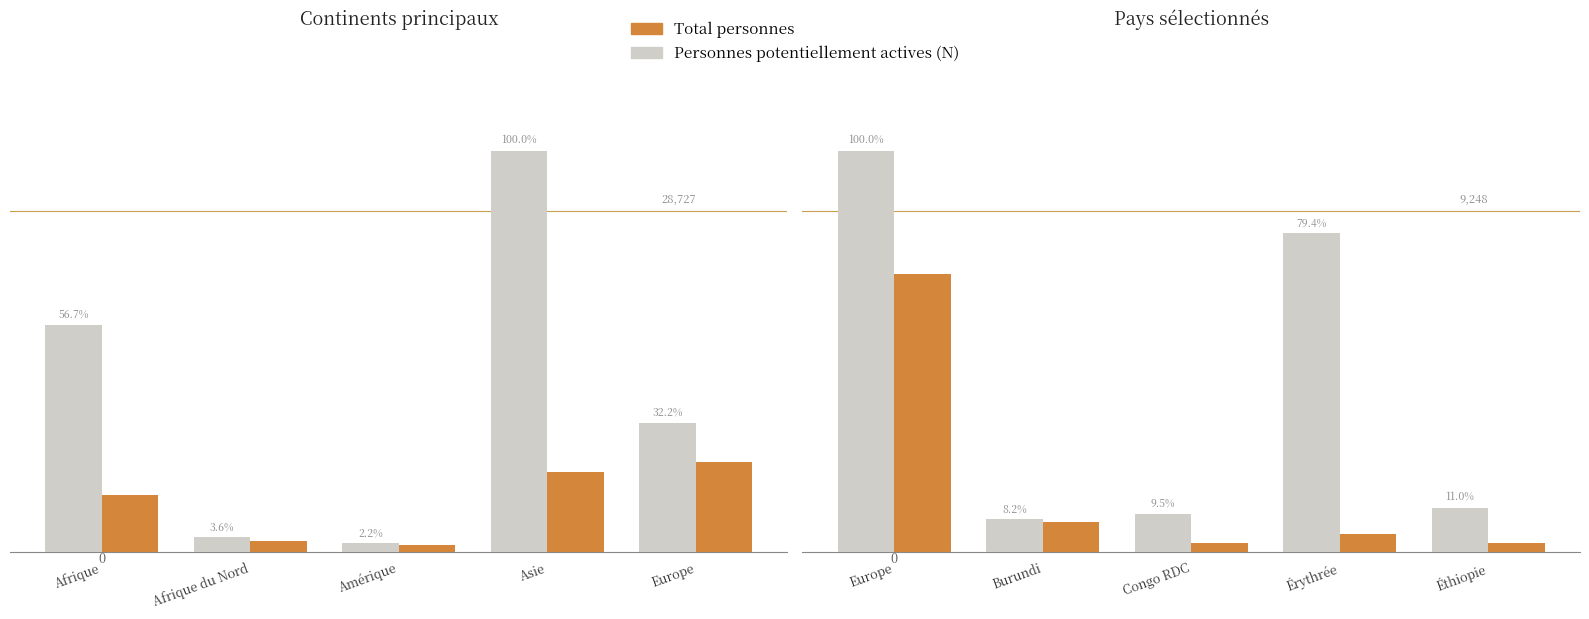

What is the difference between the highest and lowest values at Congo RDC?

783